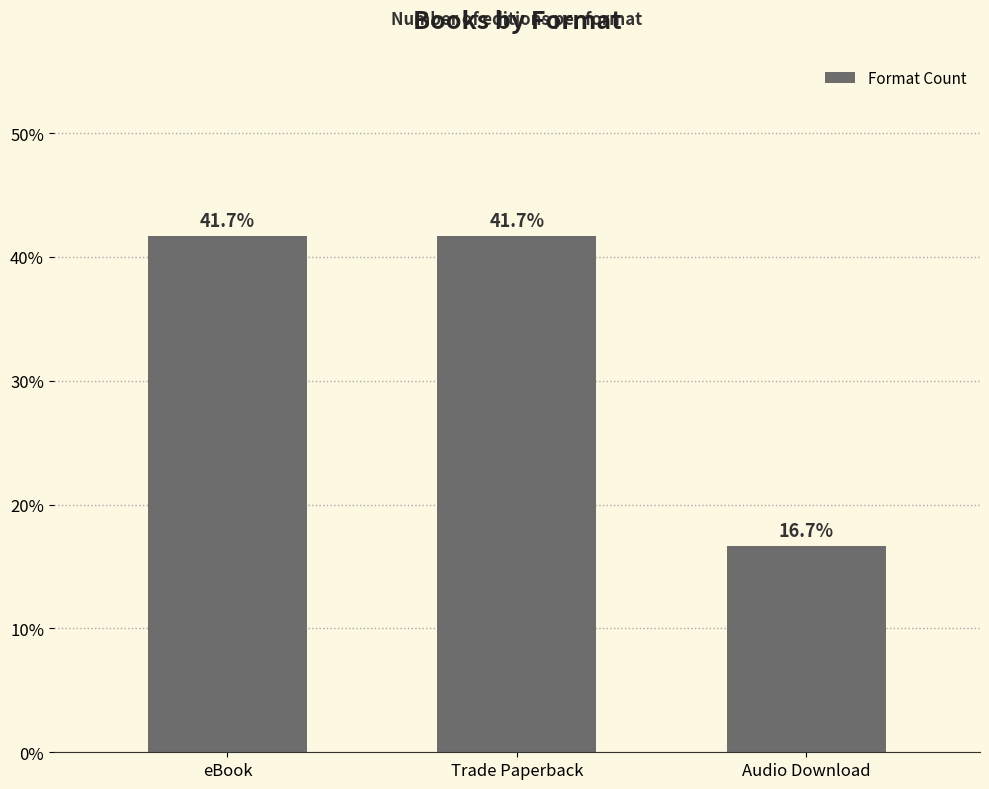

Between Audio Download and Trade Paperback, which is larger?

Trade Paperback